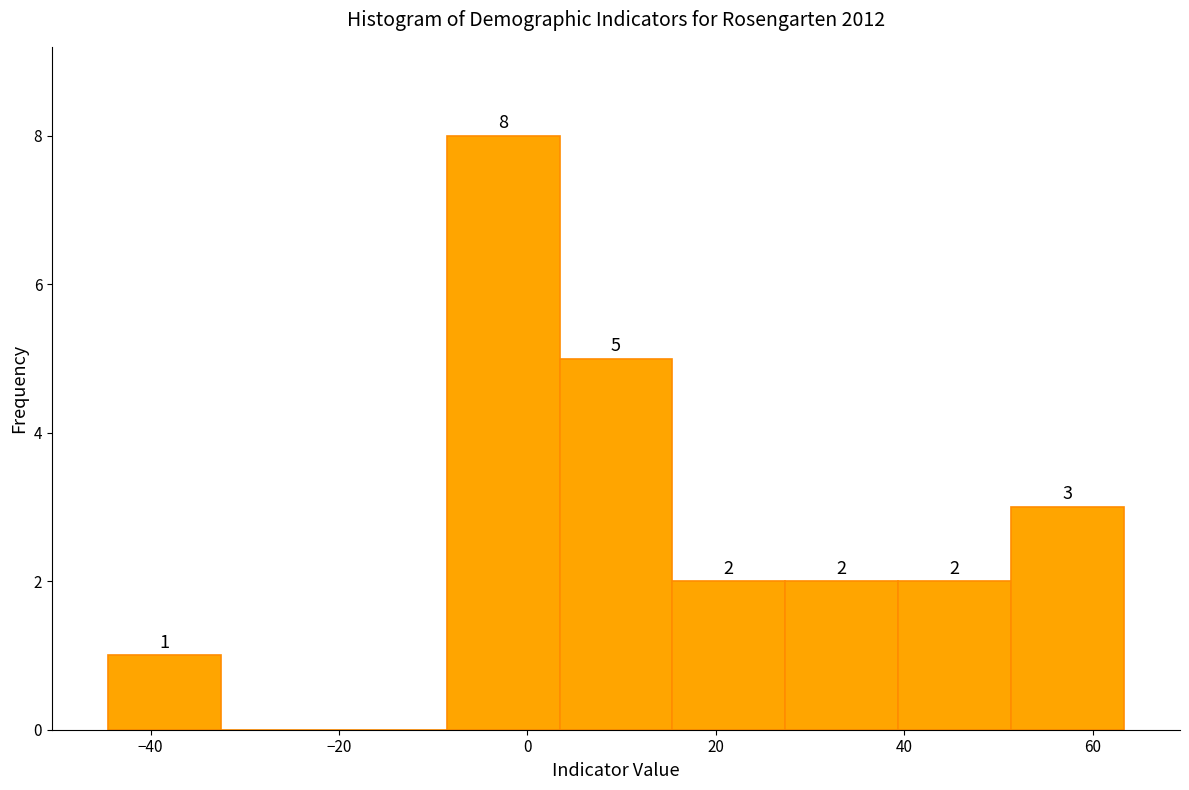

Over which range of the x-axis is the bar tallest?

-8 to 4